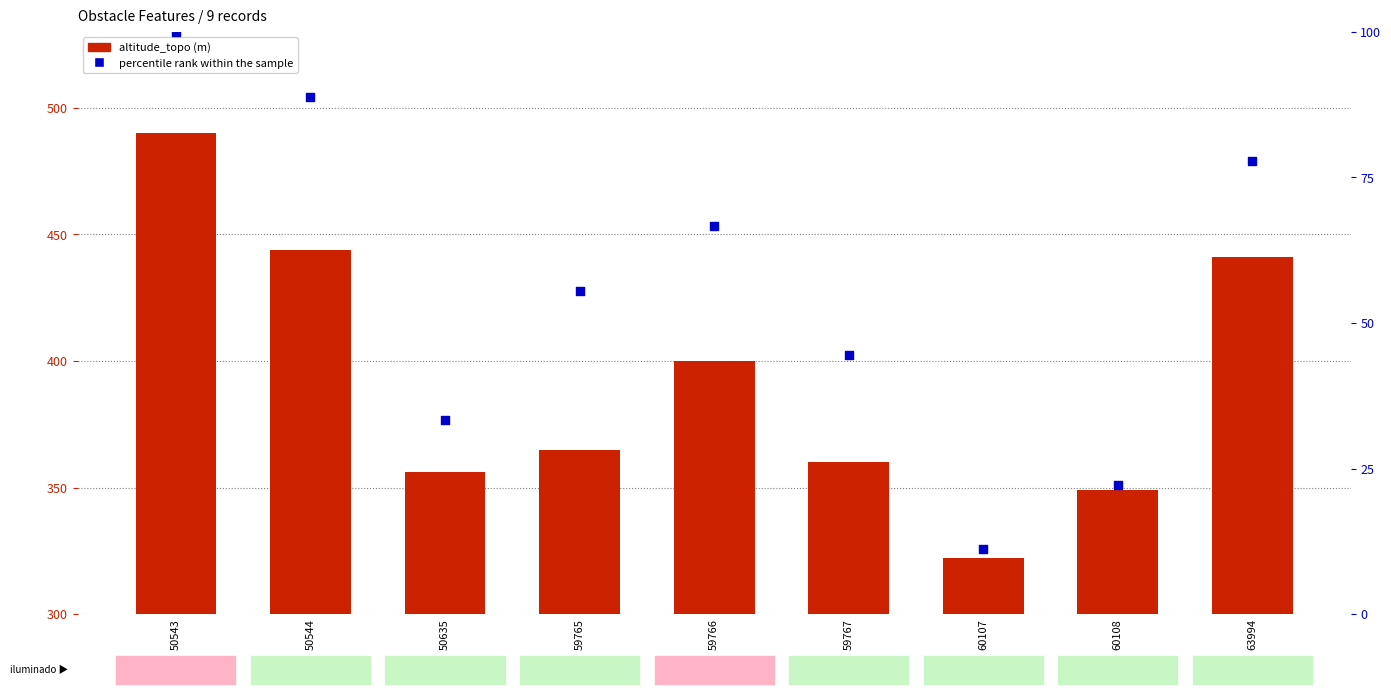

At which category is the sum across all series the highest?

50543